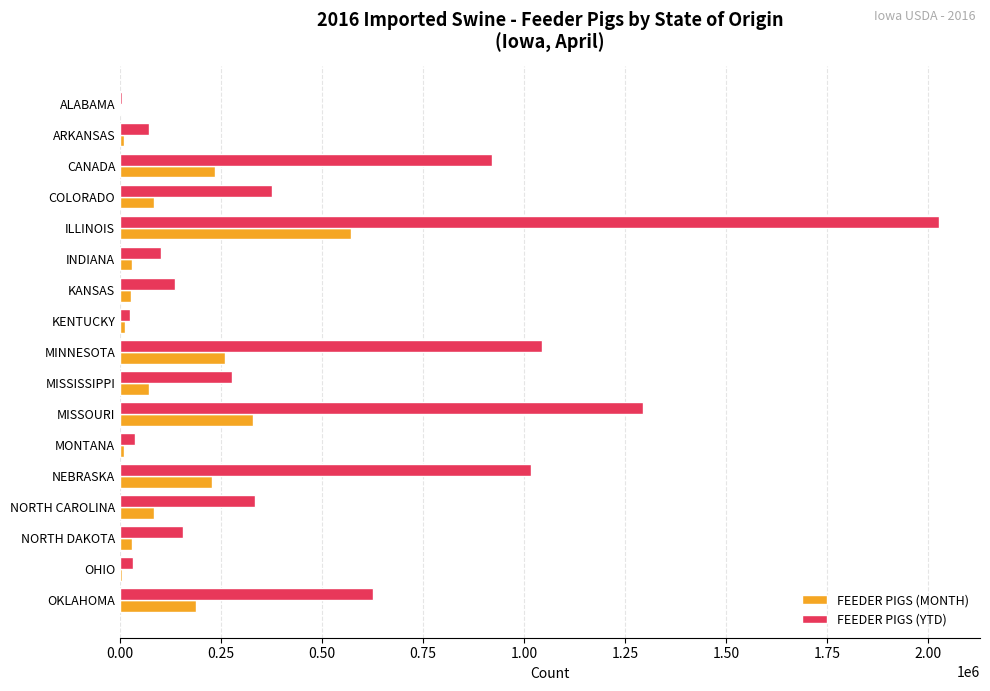

Between MISSISSIPPI and MISSOURI, which series saw the biggest shift?

FEEDER PIGS (YTD)